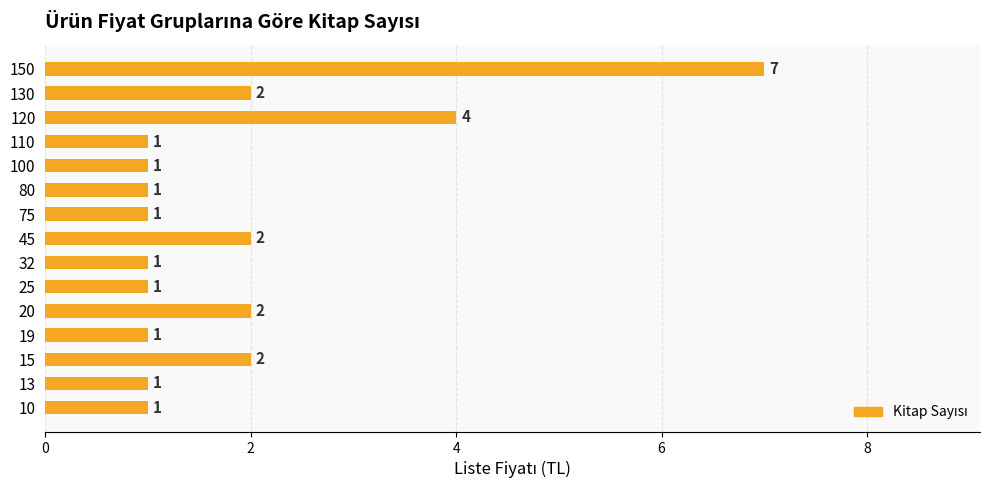

The value at 75 is 1. True or false?

True